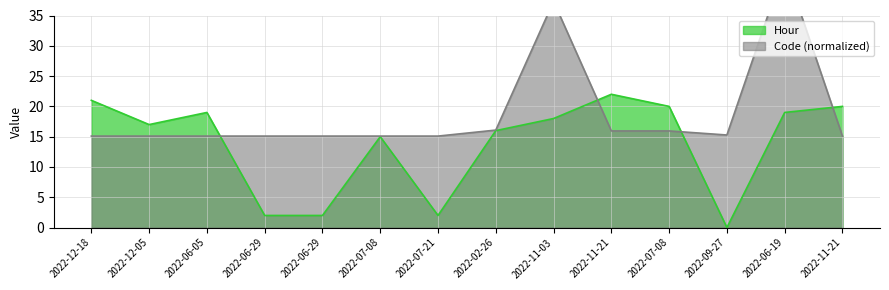

Which category has the highest value in the Code series?

2022-06-19